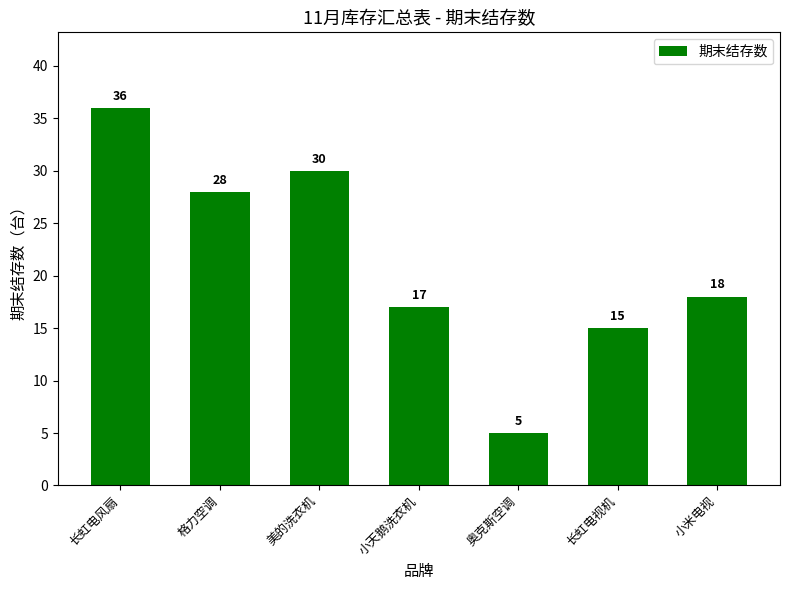

Approximately how many times larger is the value at 小米电视 compared to 奥克斯空调?

3.6